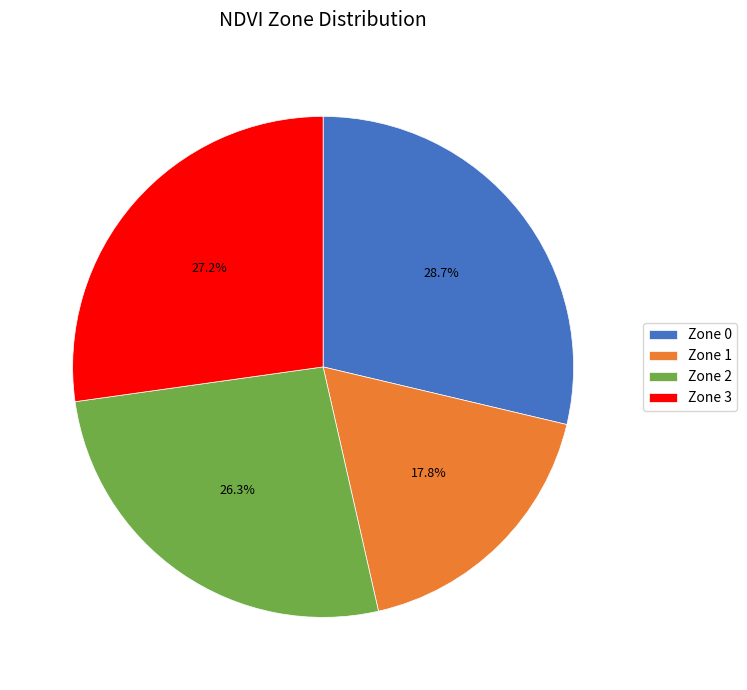

What is the ratio of the value at Zone 2 to the value at Zone 0?

0.9